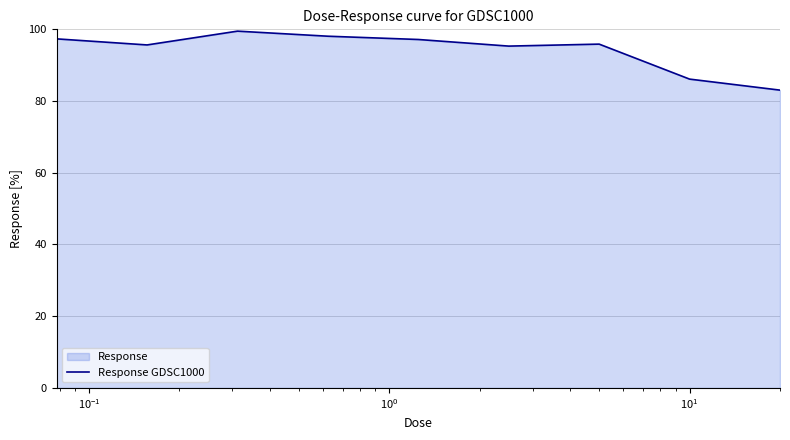

What is the sum of all values?

848.1